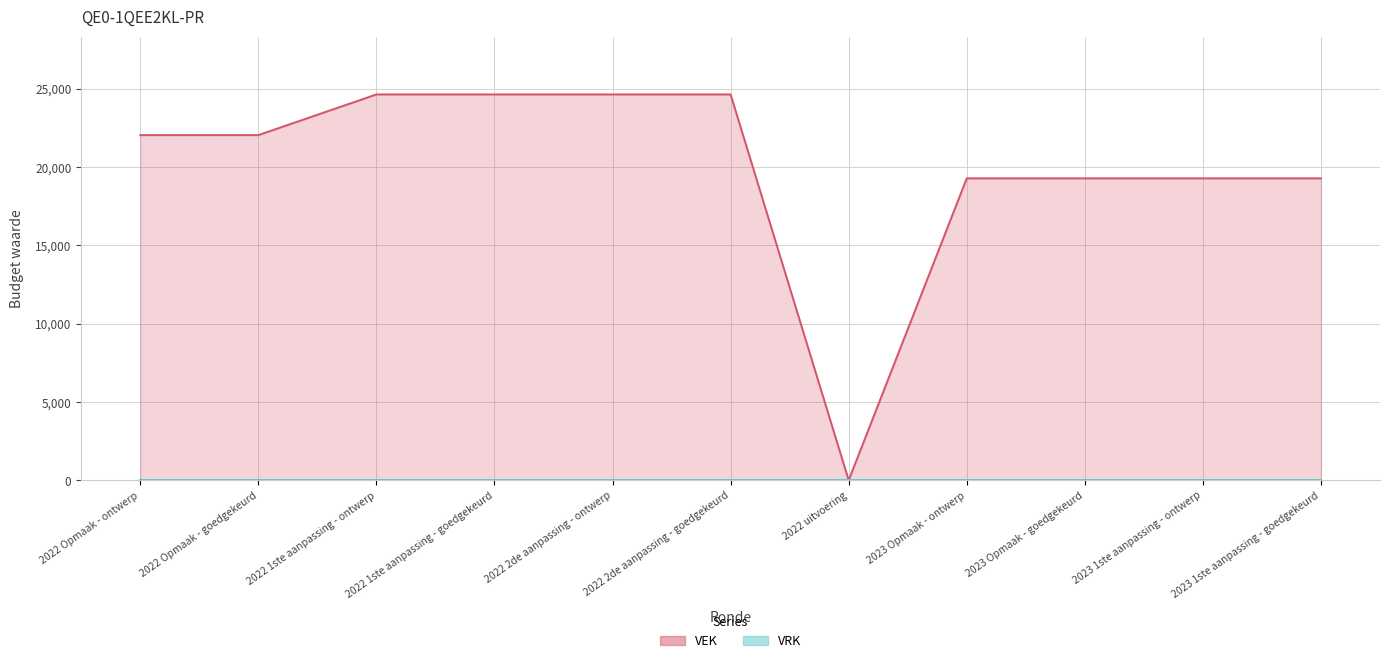

Does the chart have visible grid lines?

Yes